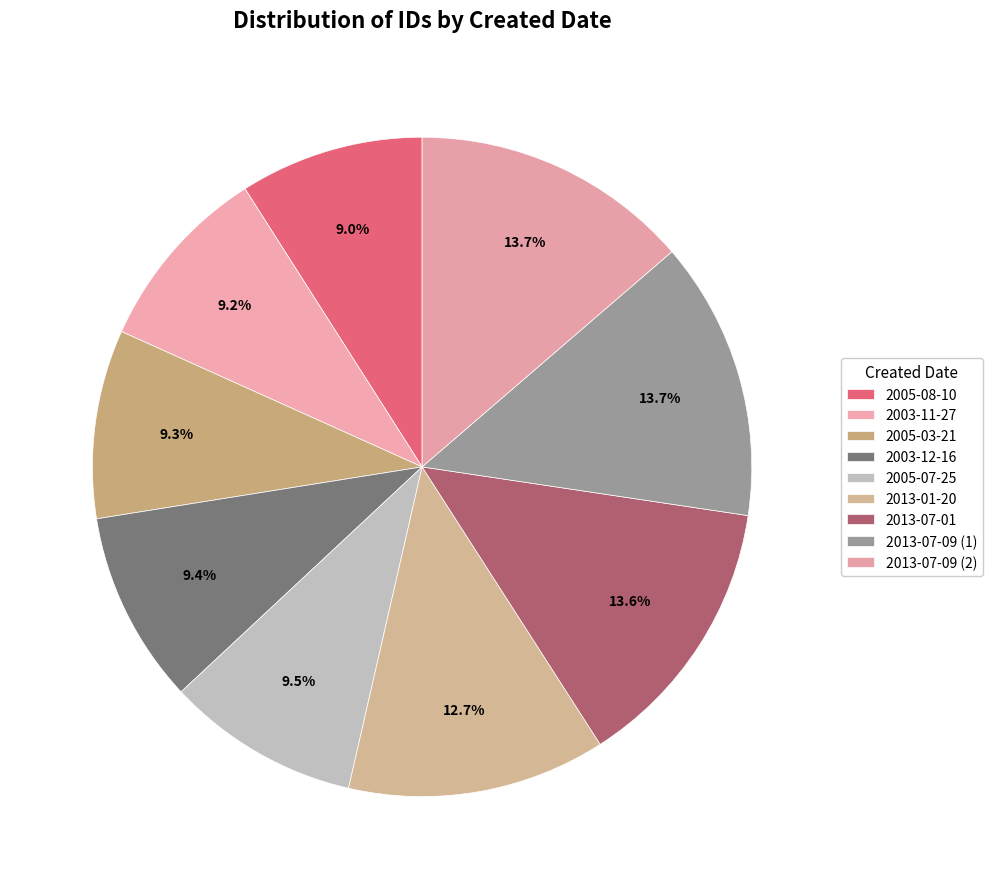

Count the number of slices in the pie.

9